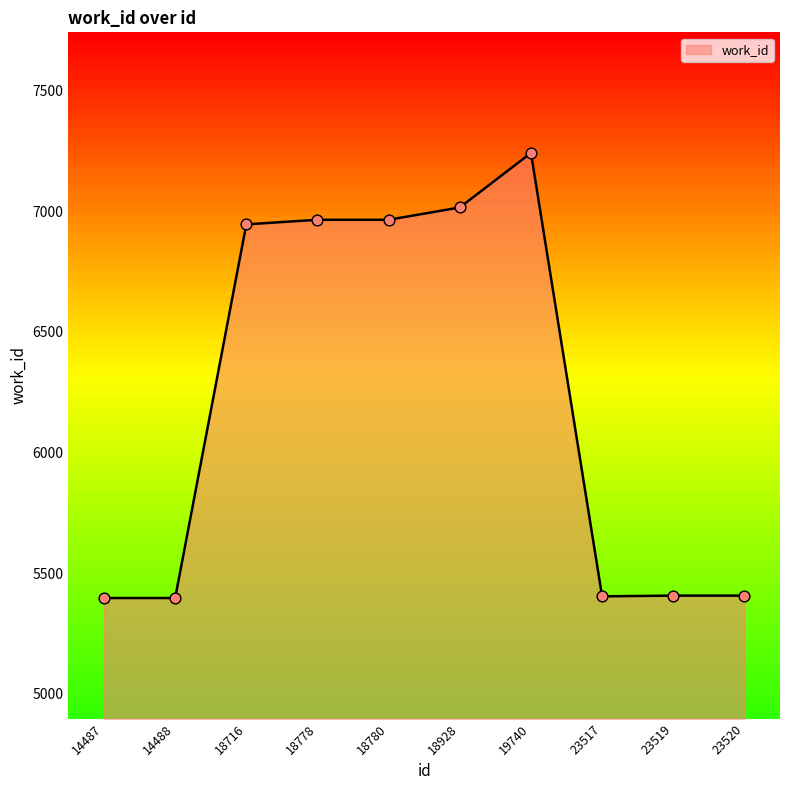

What is the change in value from 19740 to 23520?

-1835